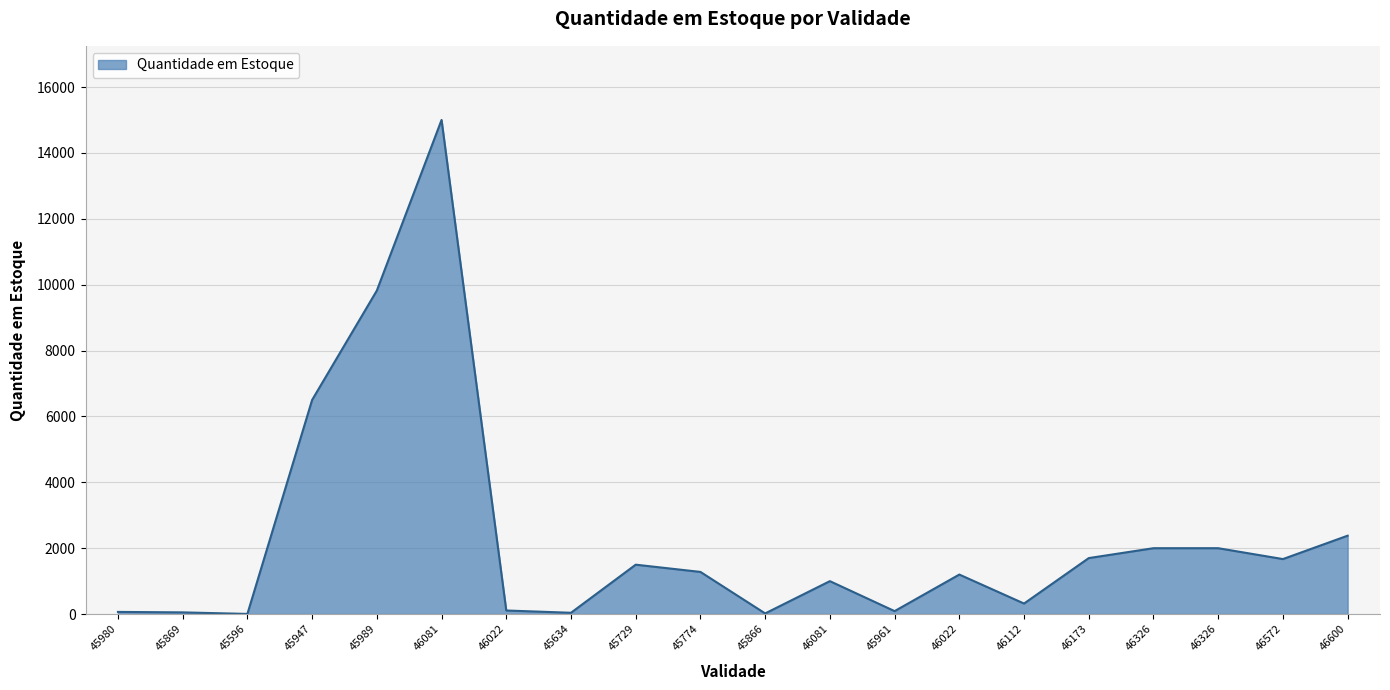

Which category has the lowest value across all series?

45596